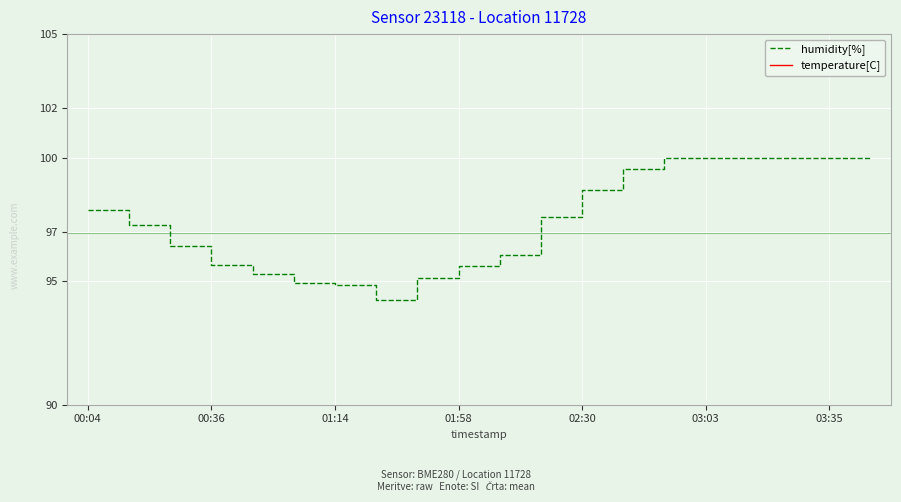

At how many categories does at least one series exceed 30?

20